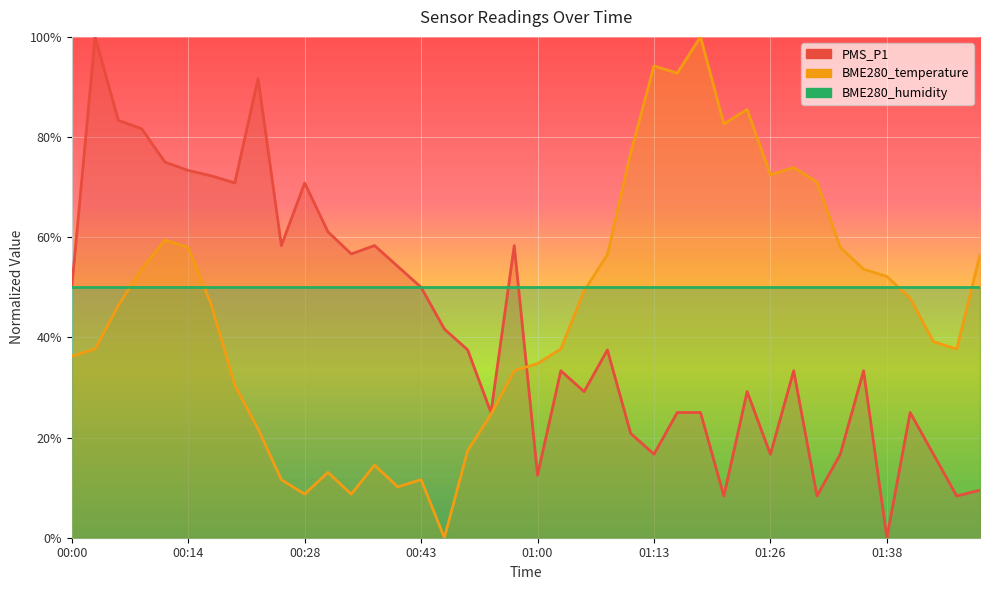

What is the difference between the maximum and minimum values in the PMS_P1 series?

100.0